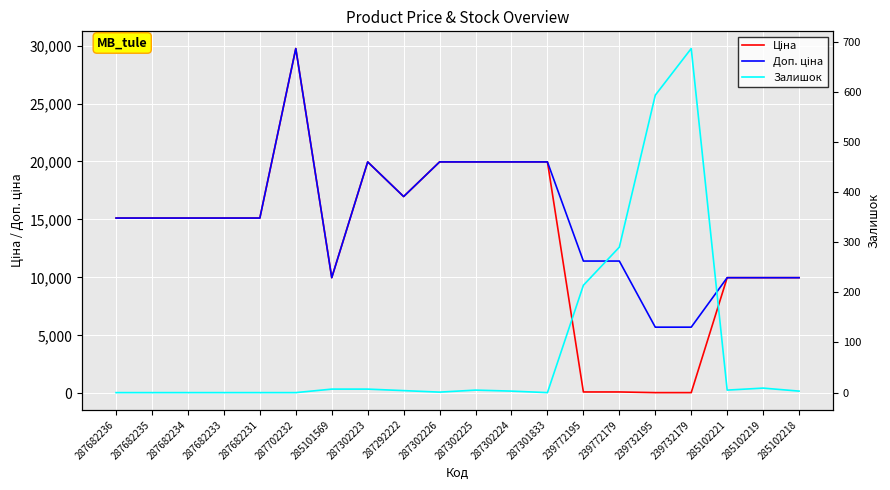

At which category is the sum across all series the highest?

287702232